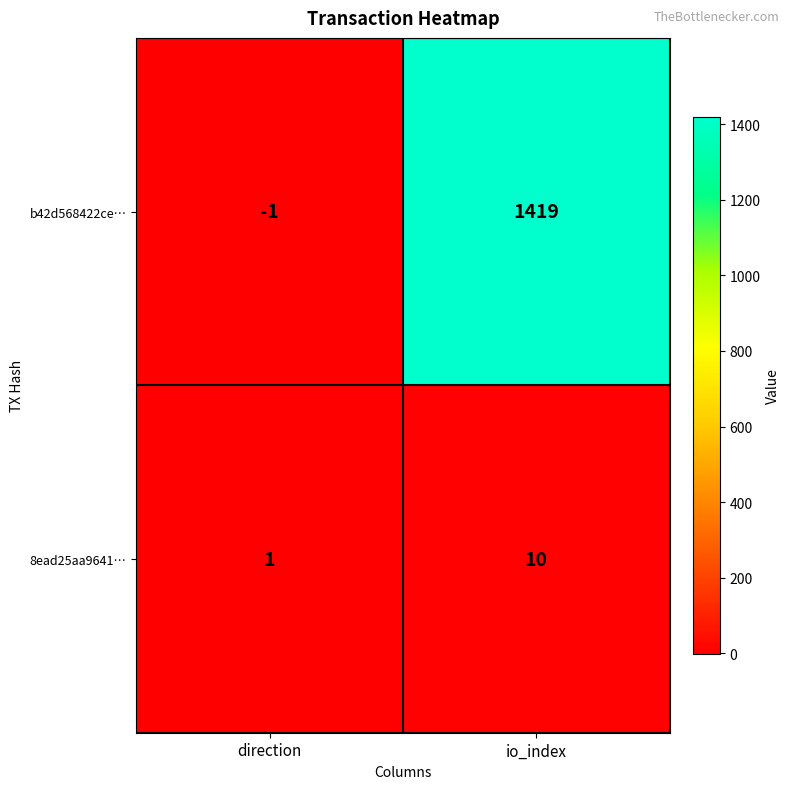

Rank the series at direction from lowest to highest value.

b42d568422ce…, 8ead25aa9641…